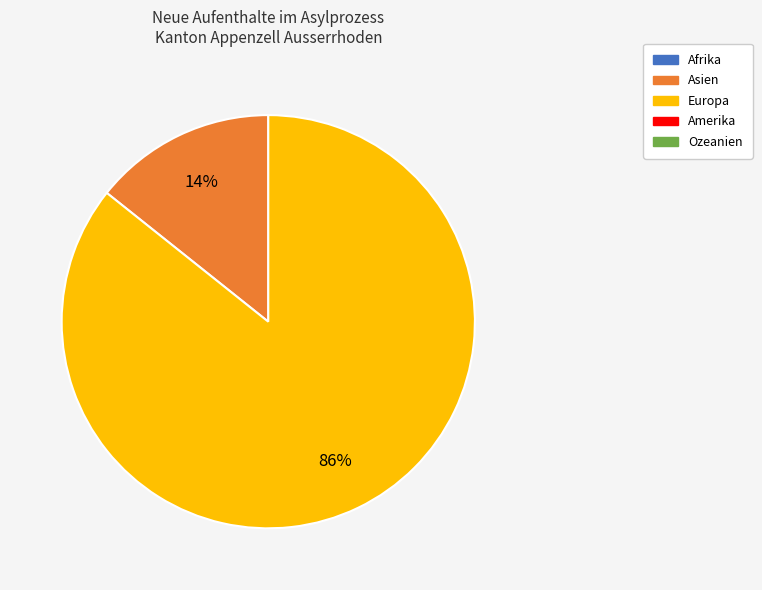

To the nearest percent, what is the average slice percentage?

50%